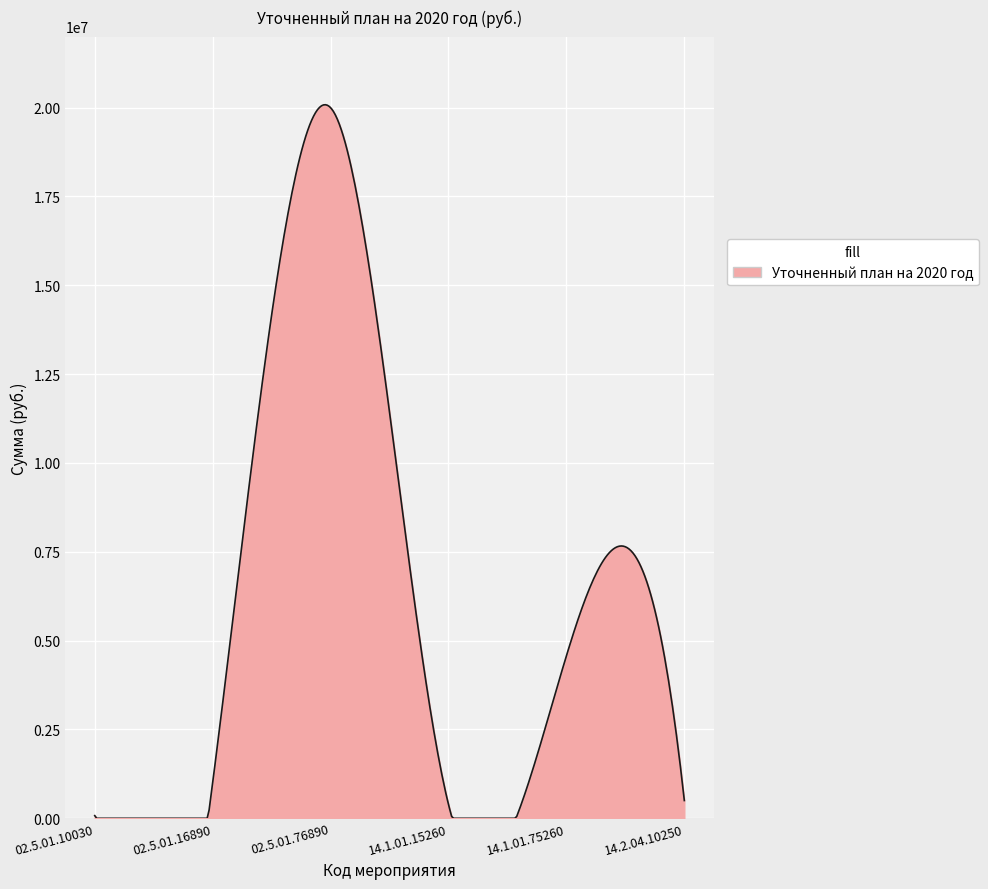

Is this an area chart (filled region under the line)?

Yes